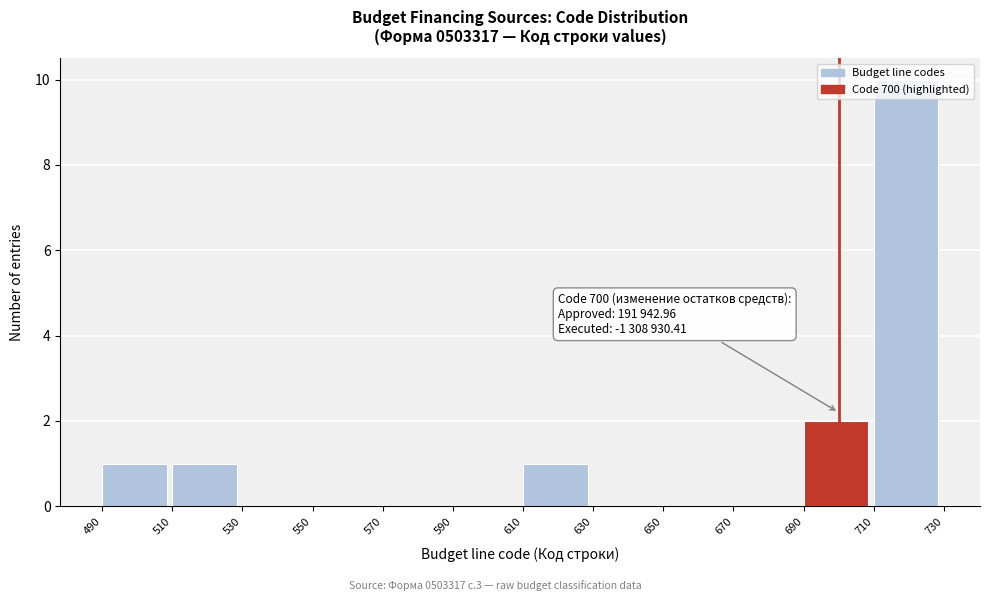

Over which range of the x-axis is the bar tallest?

710 to 730